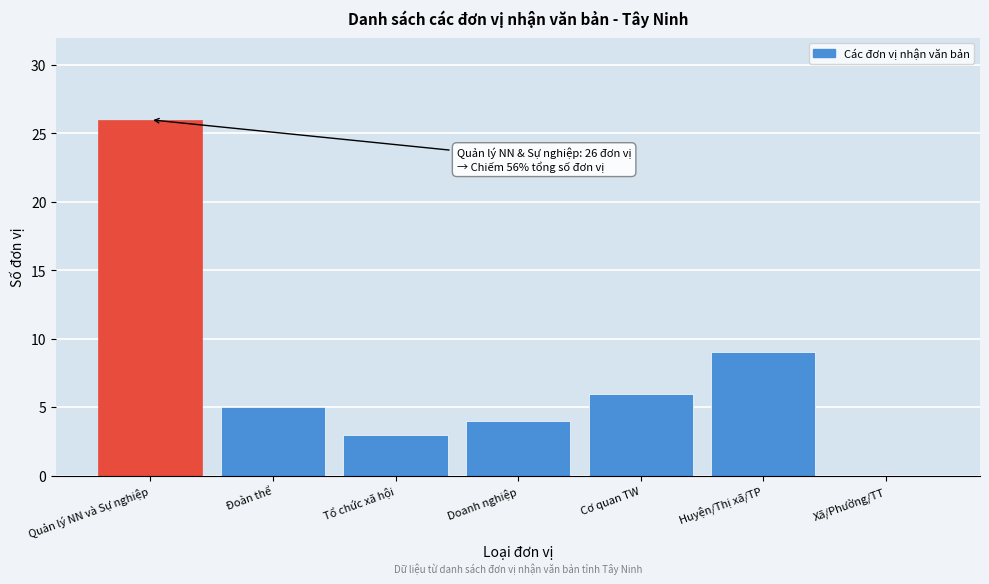

The chart shows a value of 4 at Doanh nghiệp. True or false?

True